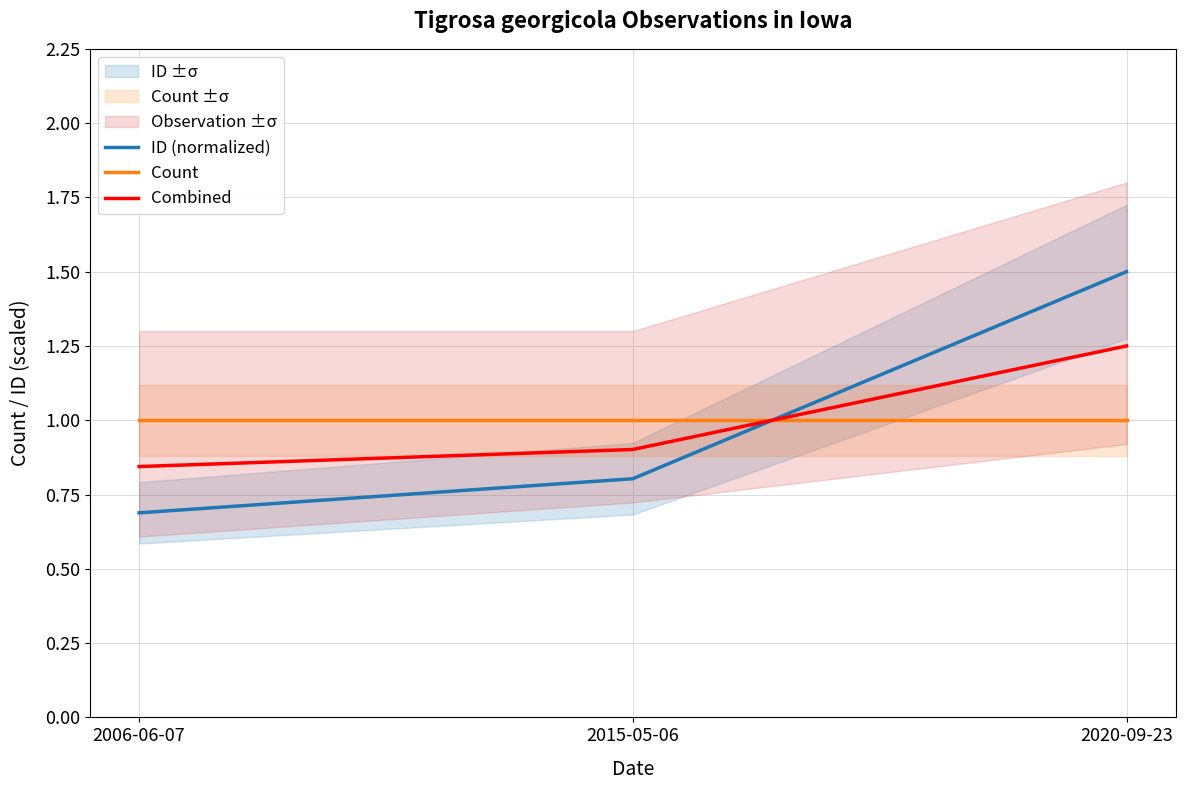

What position from the right is 2015-05-06?

2